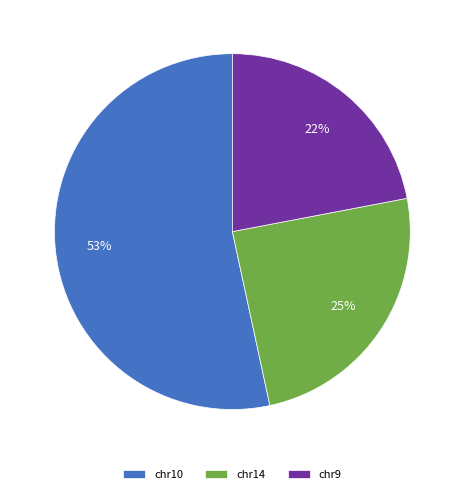

Count the number of slices in the pie.

3